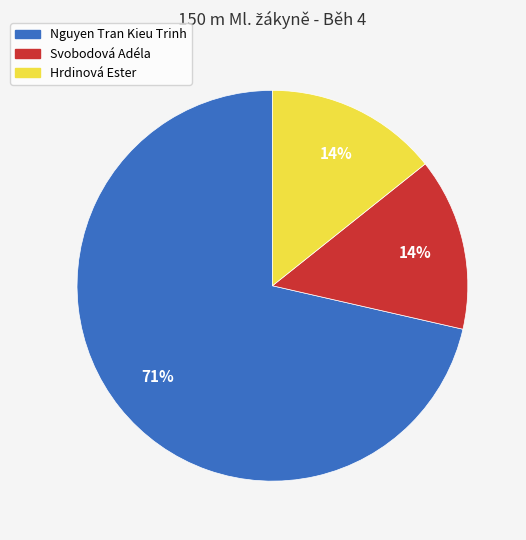

What is the majority slice?

Nguyen Tran Kieu Trinh